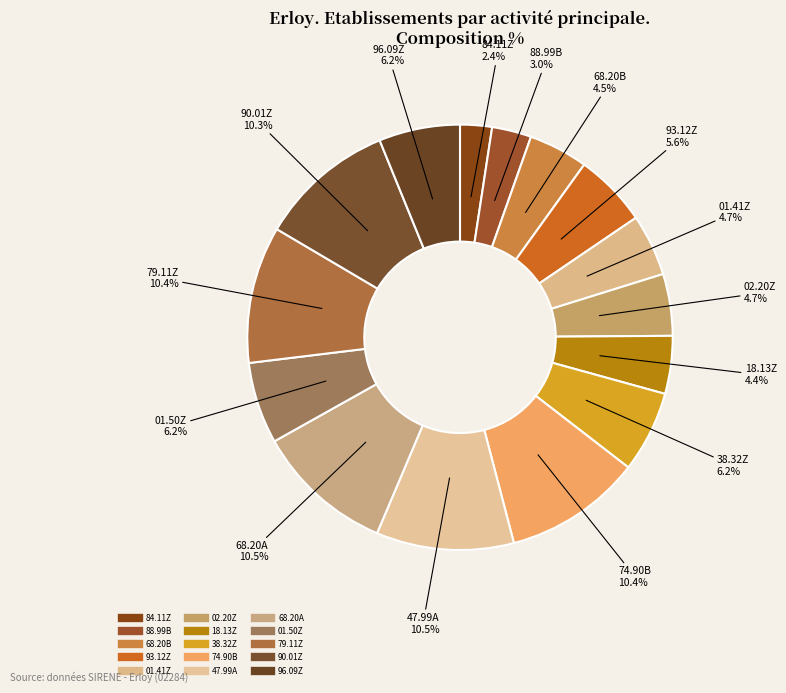

How many segments does this pie chart have?

15